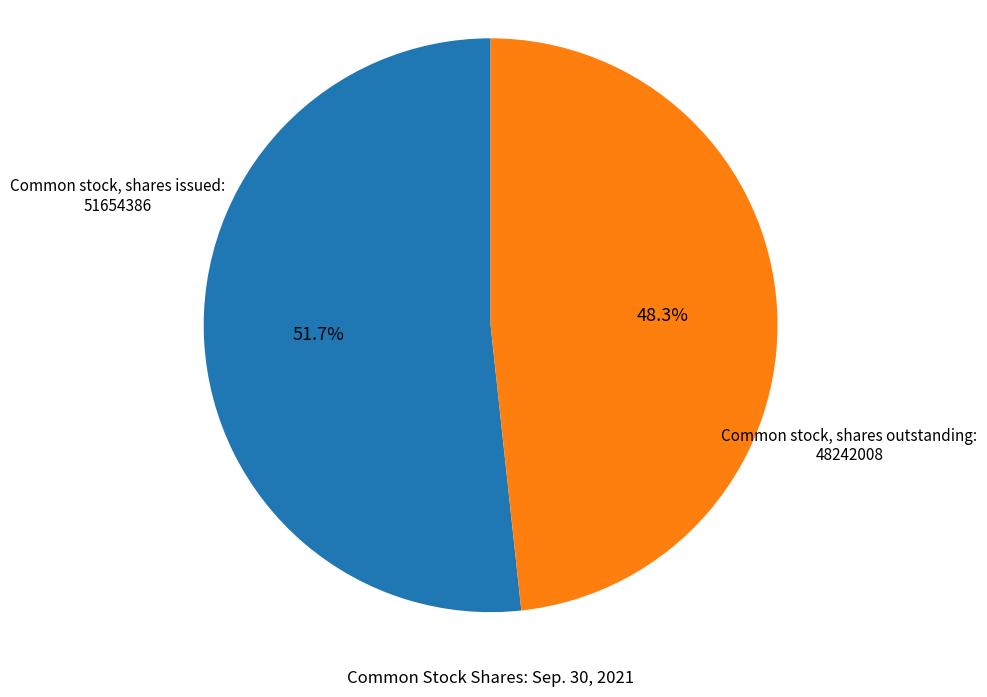

Does any single category account for the majority?

Yes